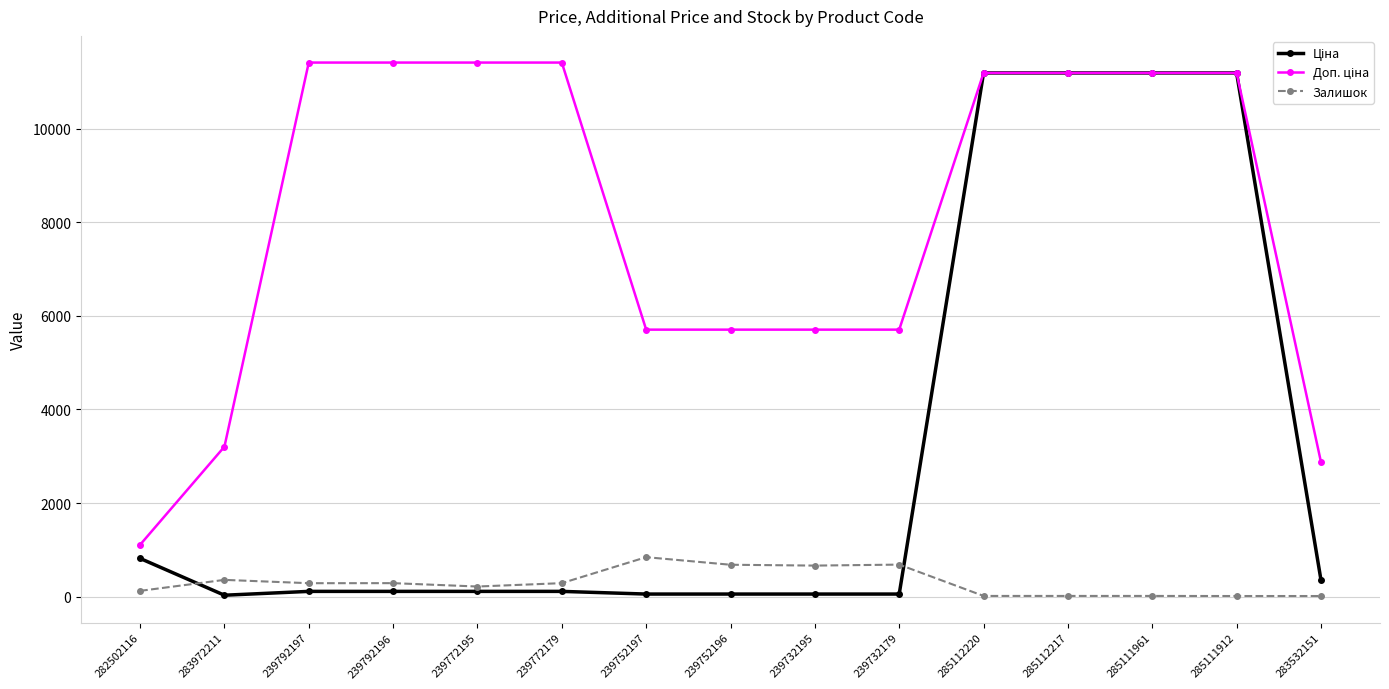

What is the maximum value shown in the chart?

11410.0